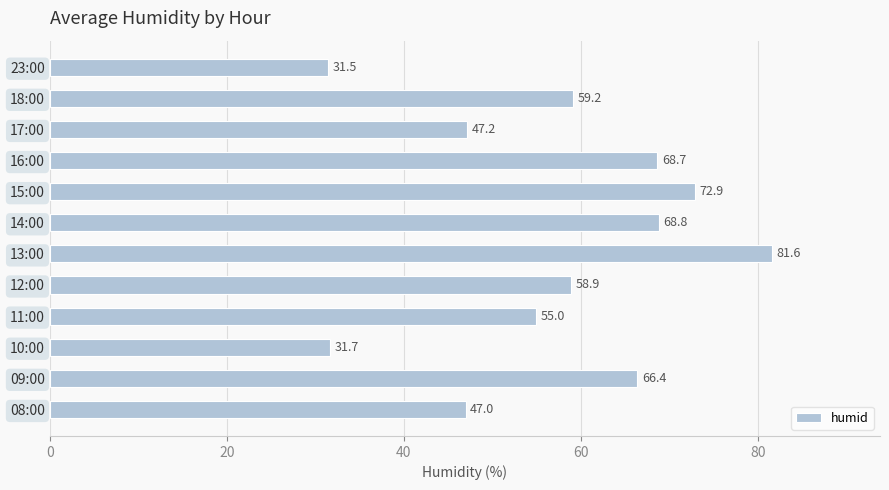

What is the difference between the second highest and minimum values?

41.4